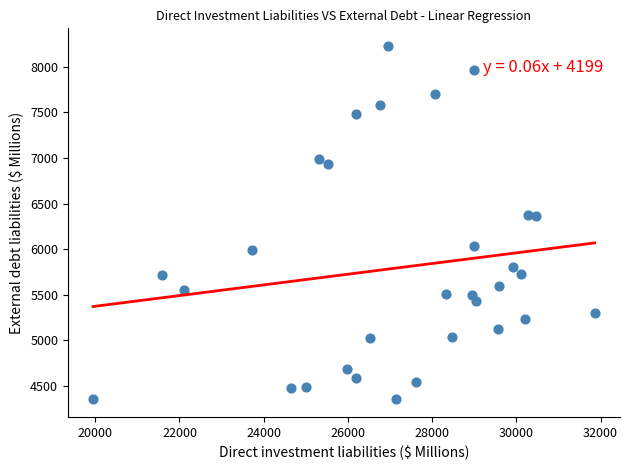

What is the range of Y values (max minus min)?

3881